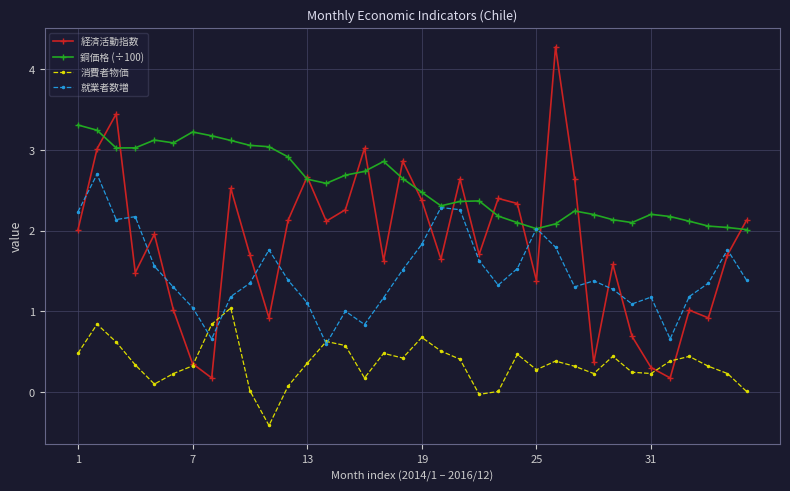

True or false: 経済活動指数 and 就業者数増 intersect in this chart.

True